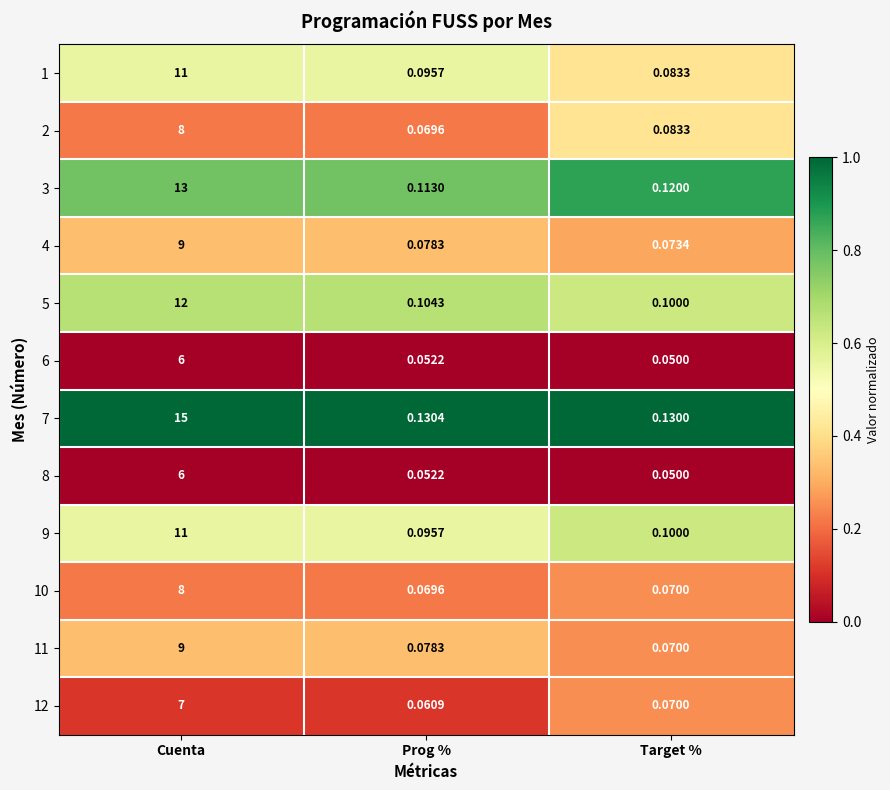

At how many categories does at least one series exceed 0?

3